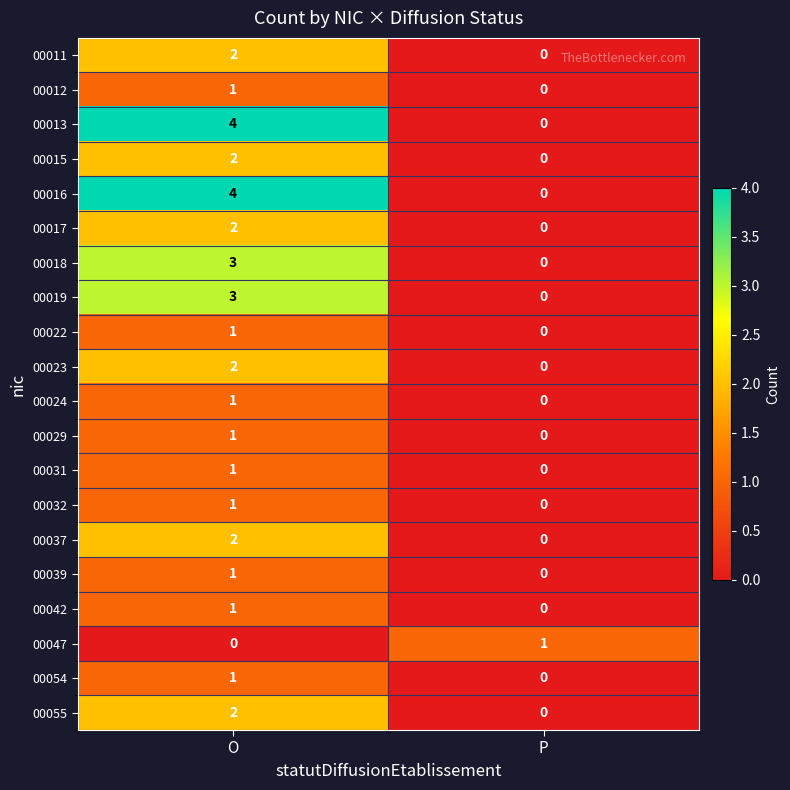

What is the total value across all series at O?

35